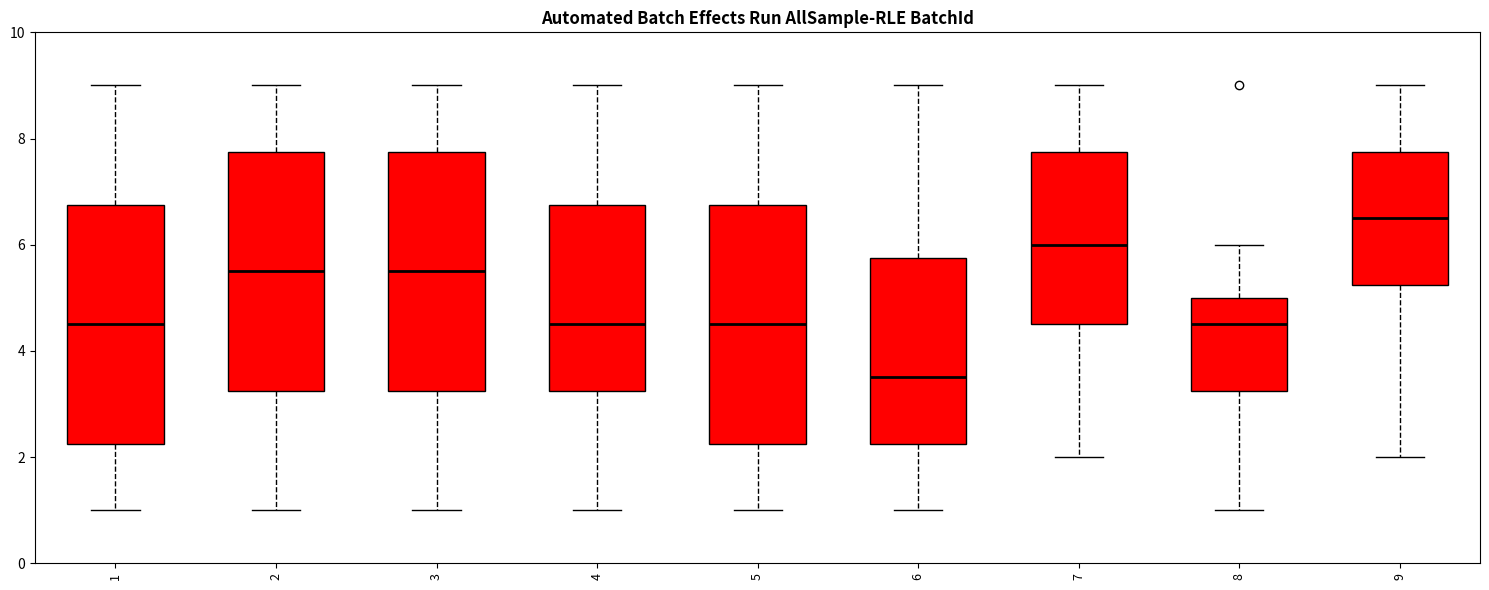

Which box's median line is the highest?

9